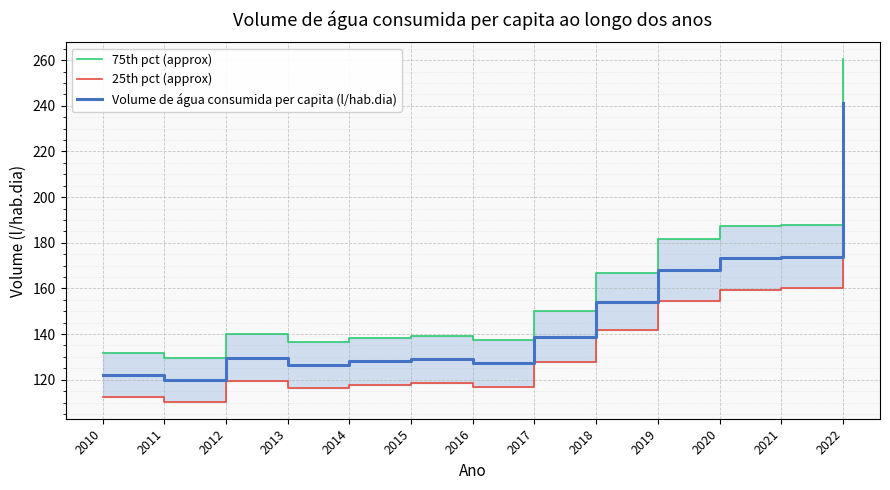

Which series has the largest range (max minus min)?

75th pct (approx)